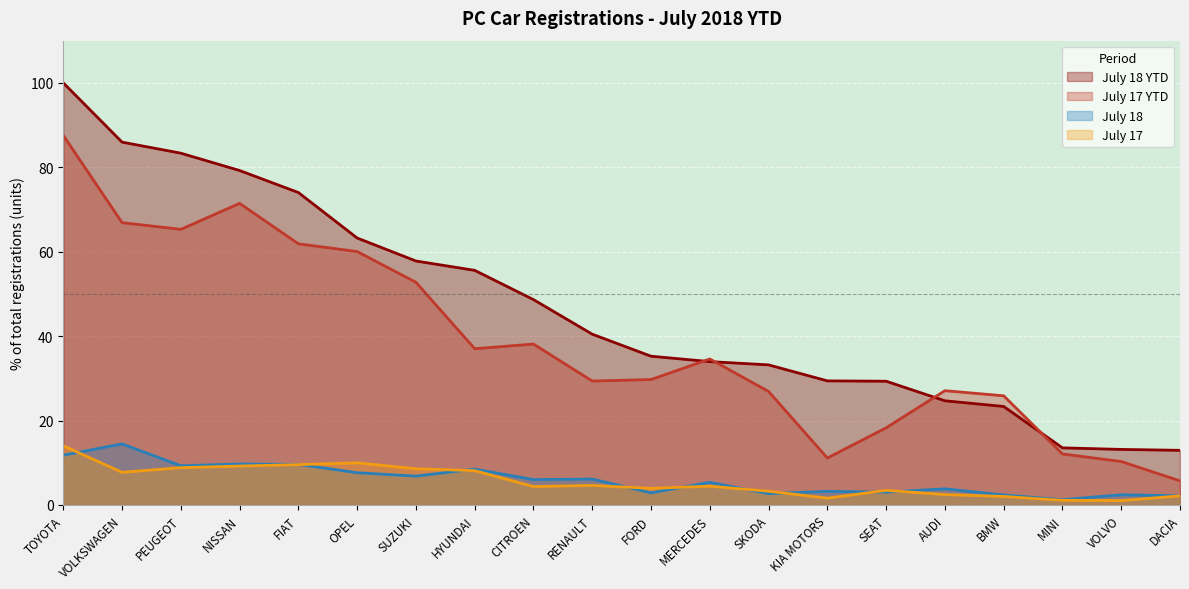

What is the difference between the July 18 values at NISSAN and RENAULT?

3.6